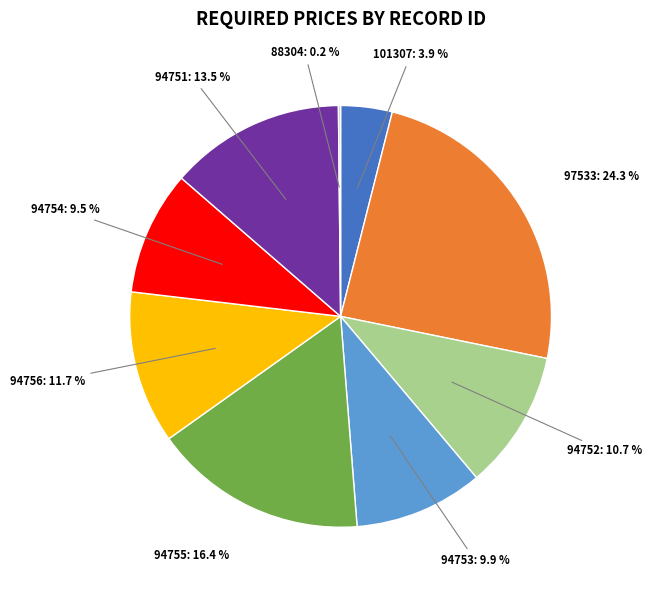

Approximately how many times larger is the value at 94755 compared to 101307?

4.2